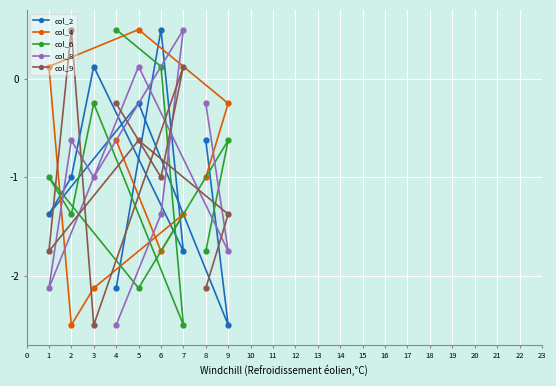

The col_2 series shows -0.6 at 8. True or false?

True